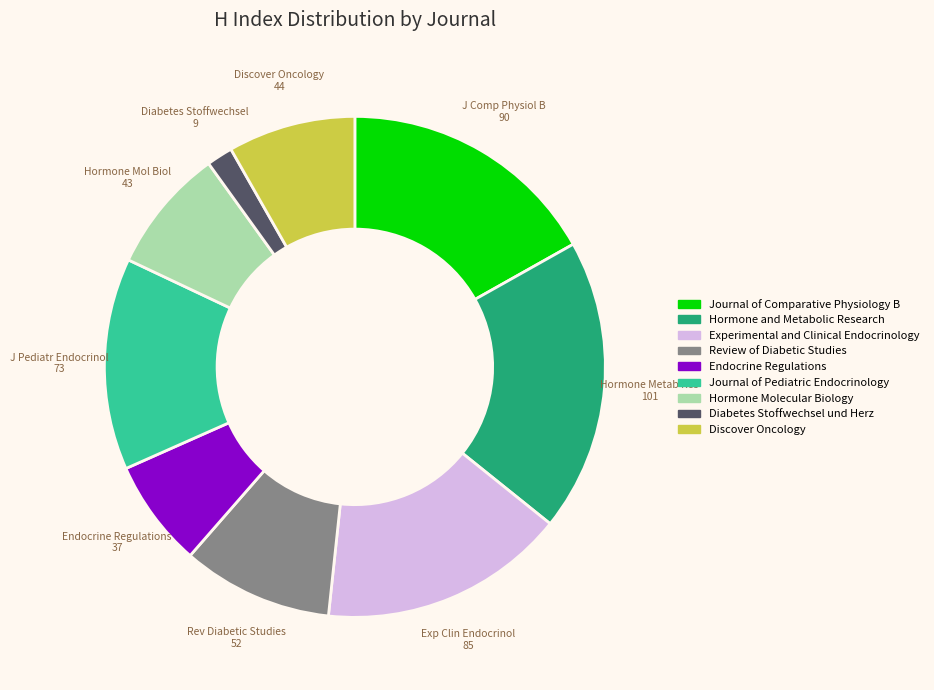

Do Discover Oncology and Diabetes Stoffwechsel und Herz together represent more than half of the pie?

No